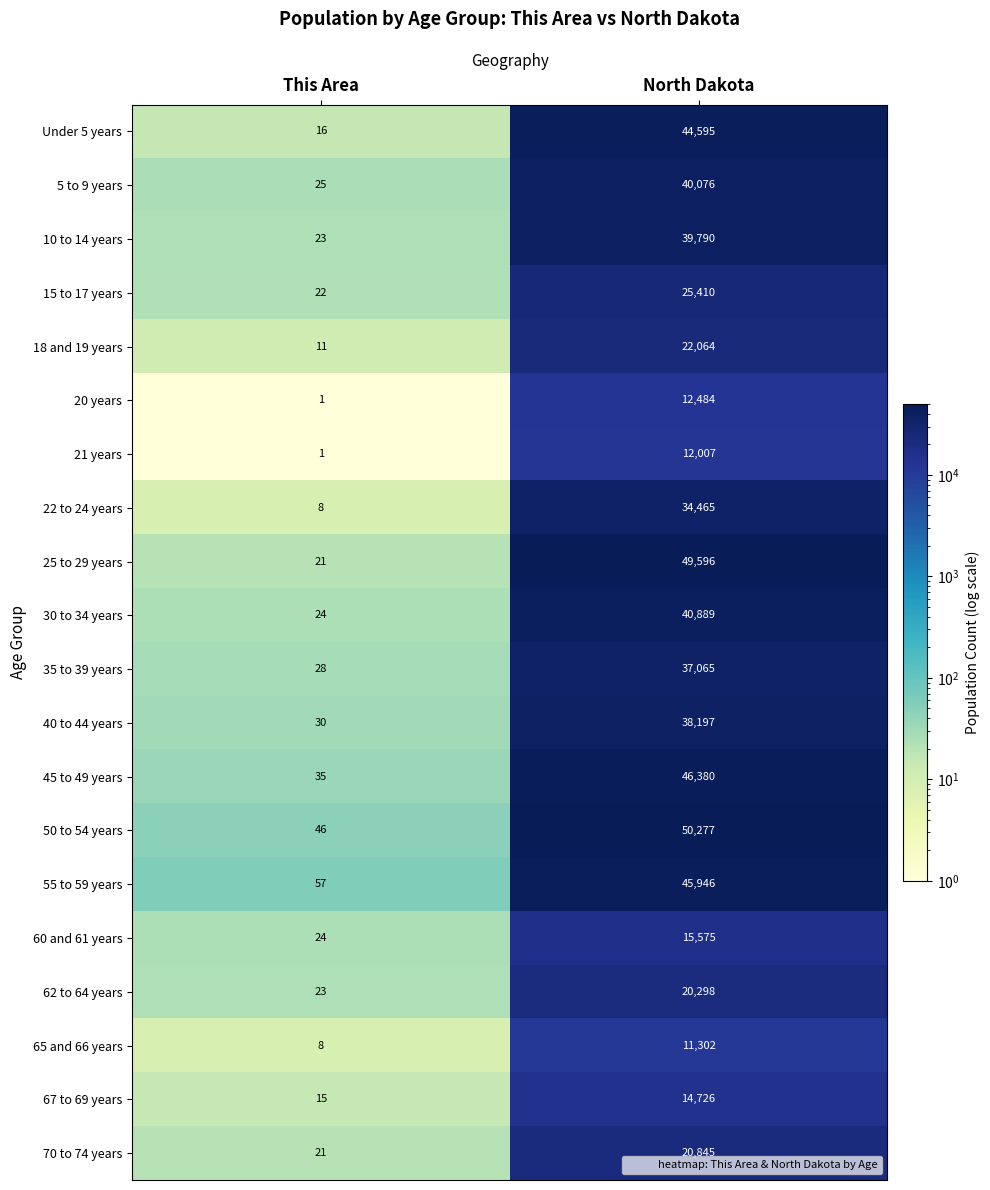

The 70 to 74 years series shows 20845 at North Dakota. True or false?

True